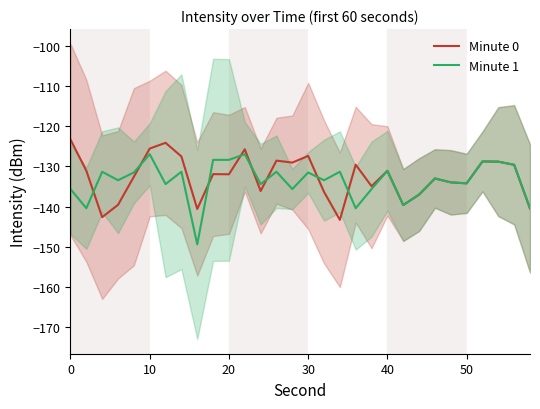

How many lines are shown in the chart?

2